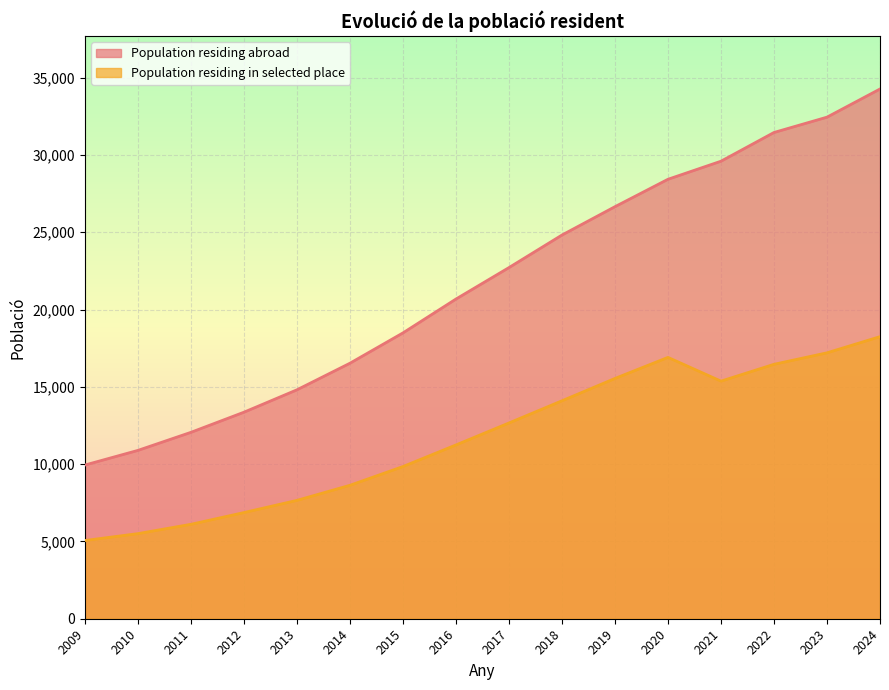

At 2019, list the series in order from largest to smallest.

Population residing abroad, Population residing in selected place